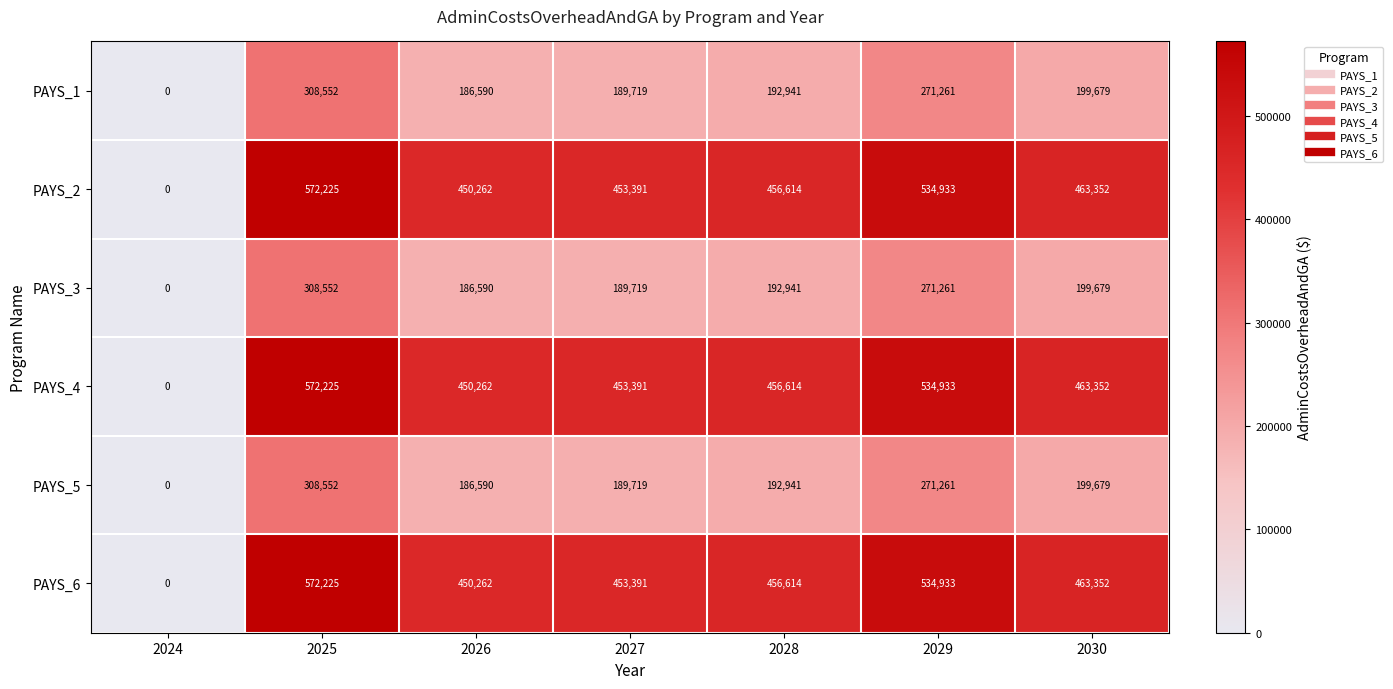

List the labels in order of PAYS_3 value, smallest first.

2024, 2026, 2027, 2028, 2030, 2029, 2025